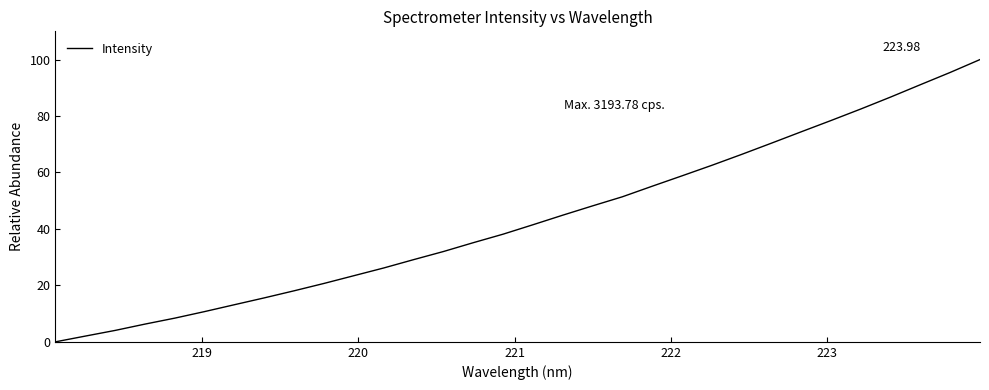

What is the difference between the maximum and minimum values?

100.0